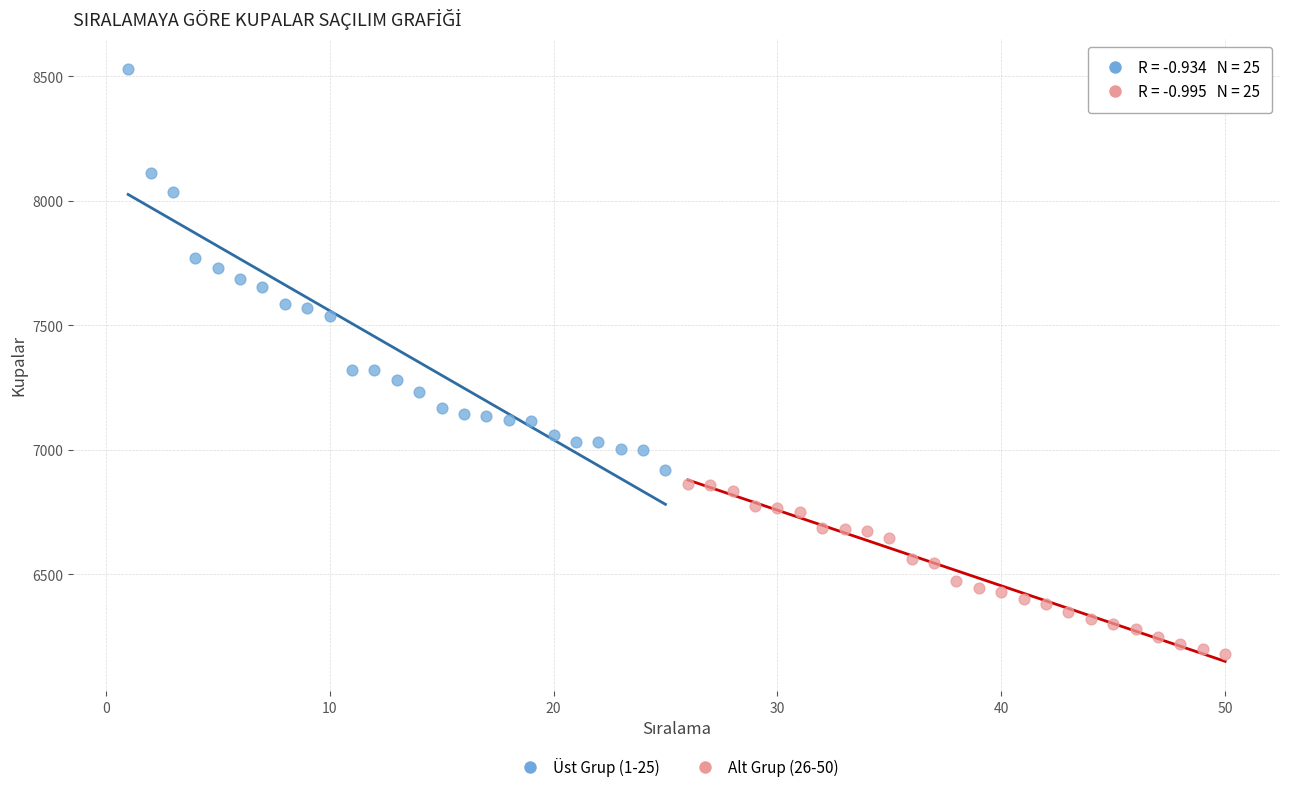

Which series has the widest spread of Y values?

Üst Grup (1-25)